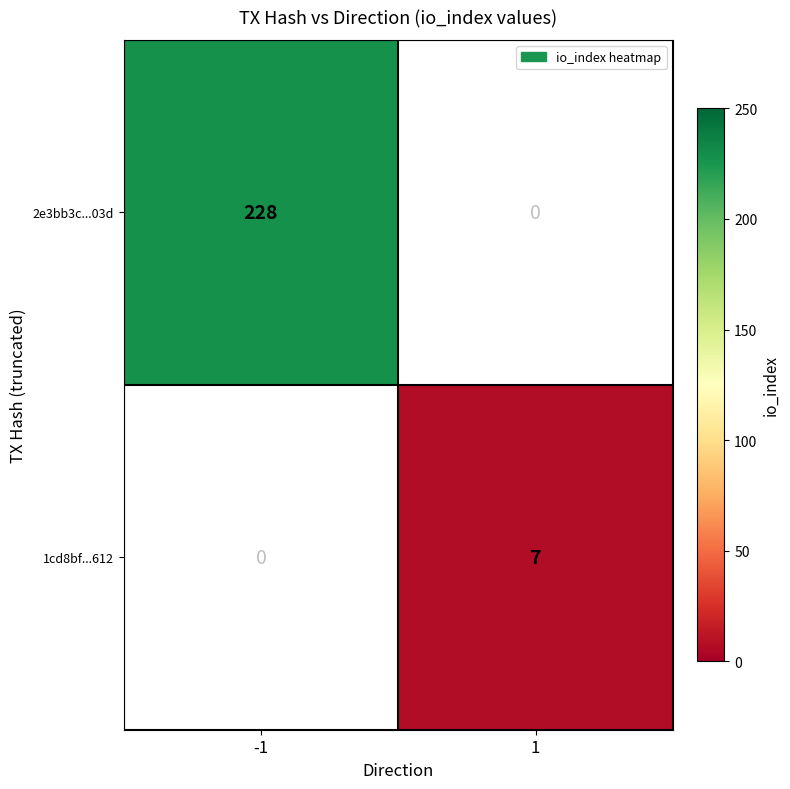

Reading right to left, extract all data points from this chart.

2e3bb3c...03d: 0	228
1cd8bf...612: 7	0